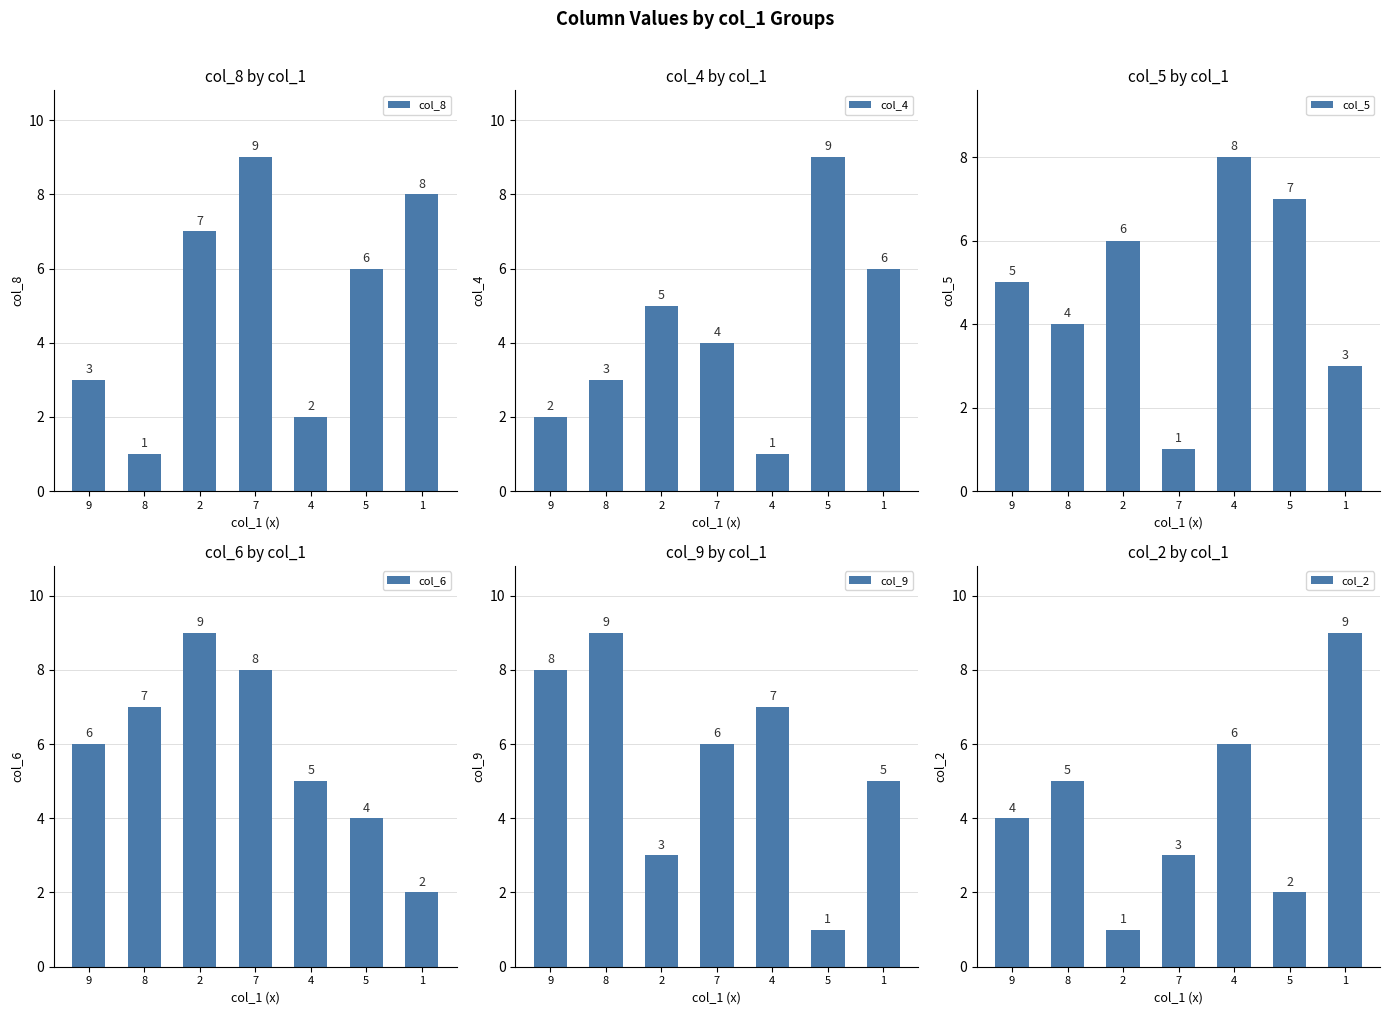

Is it true that col_2 equals 2 at 8?

False